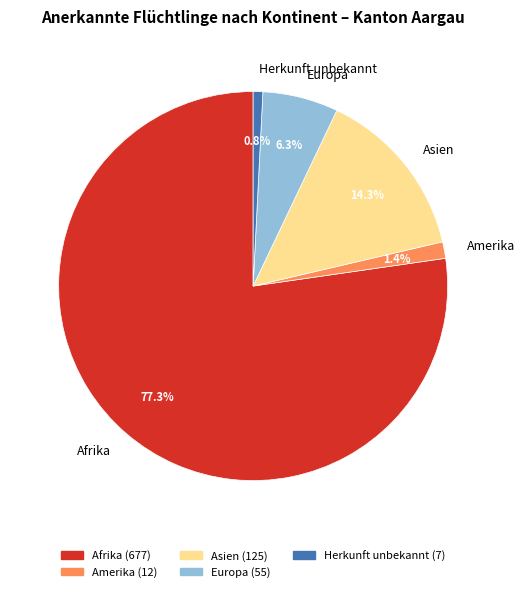

To the nearest percent, what percentage of the pie is Europa?

6%